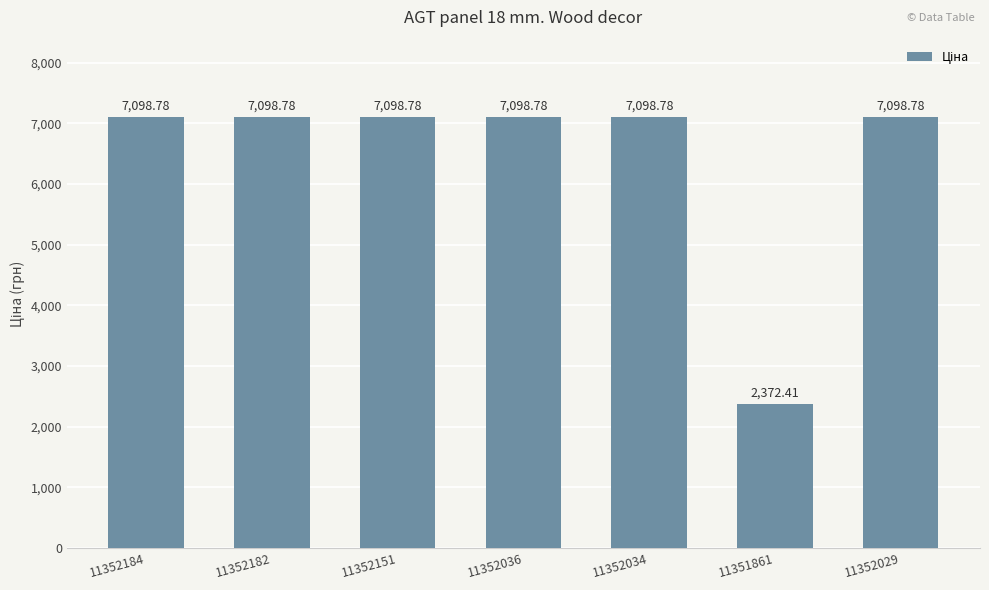

Count the number of values greater than 7098.

6